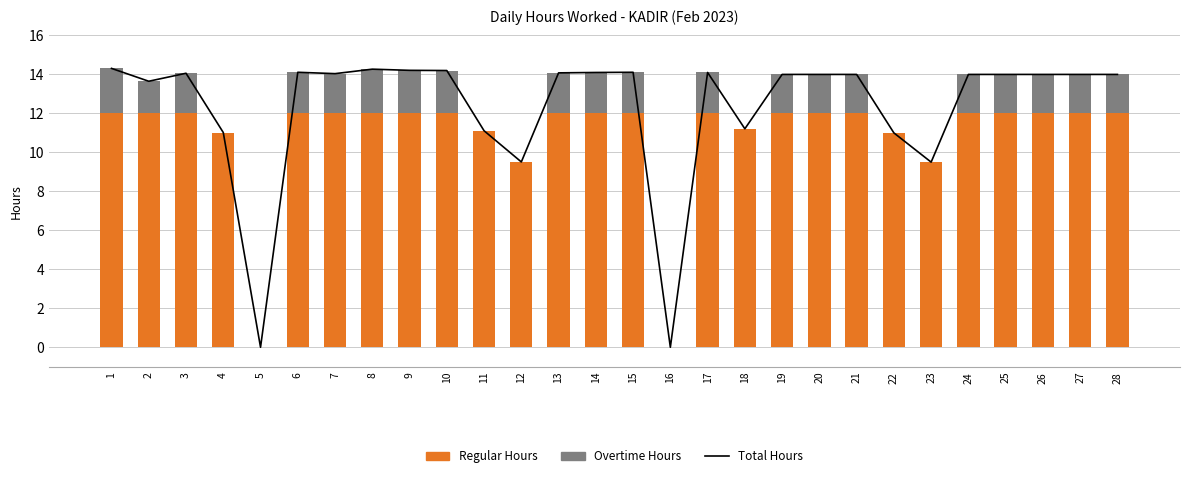

What is the difference between the highest and lowest values at 13?

12.0